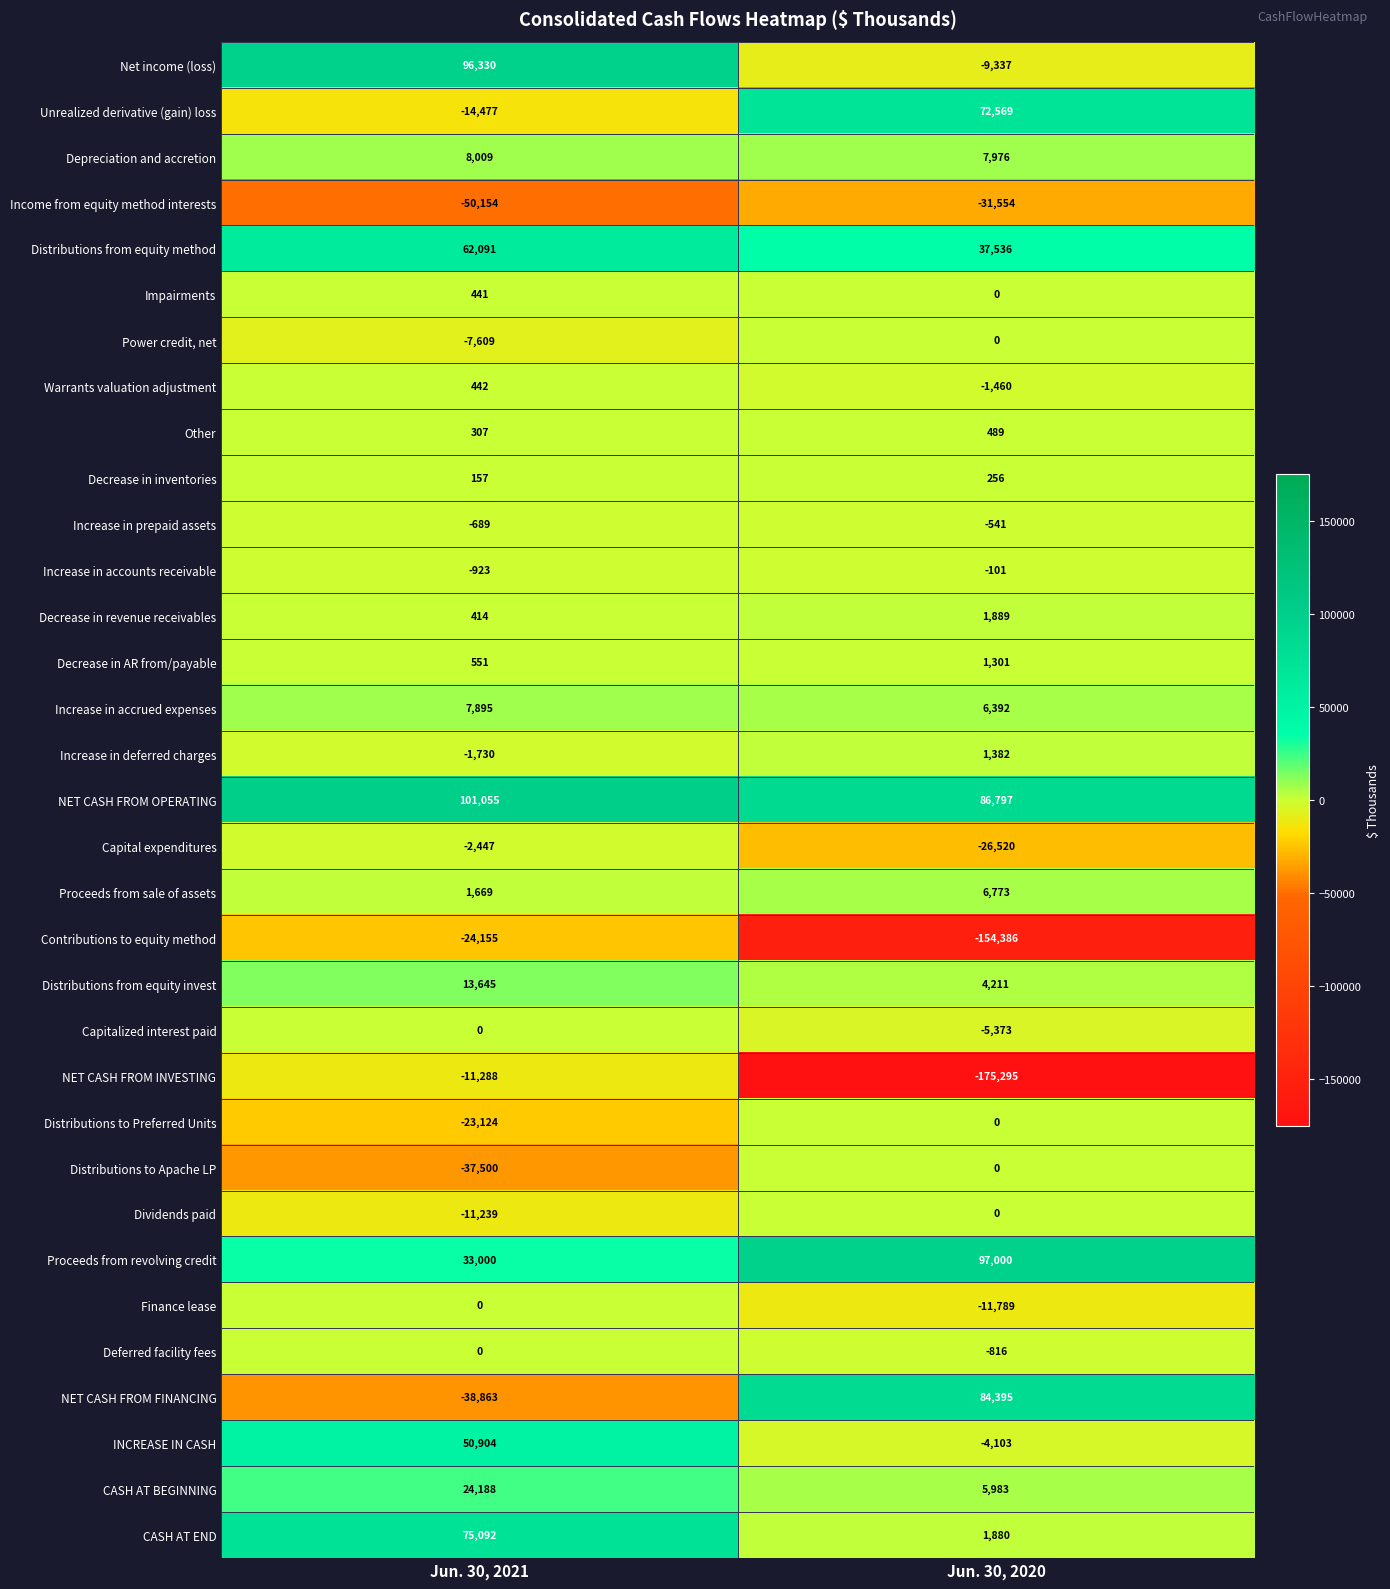

What is the sum of the Capitalized interest paid values at Jun. 30, 2020 and Jun. 30, 2021?

-5373